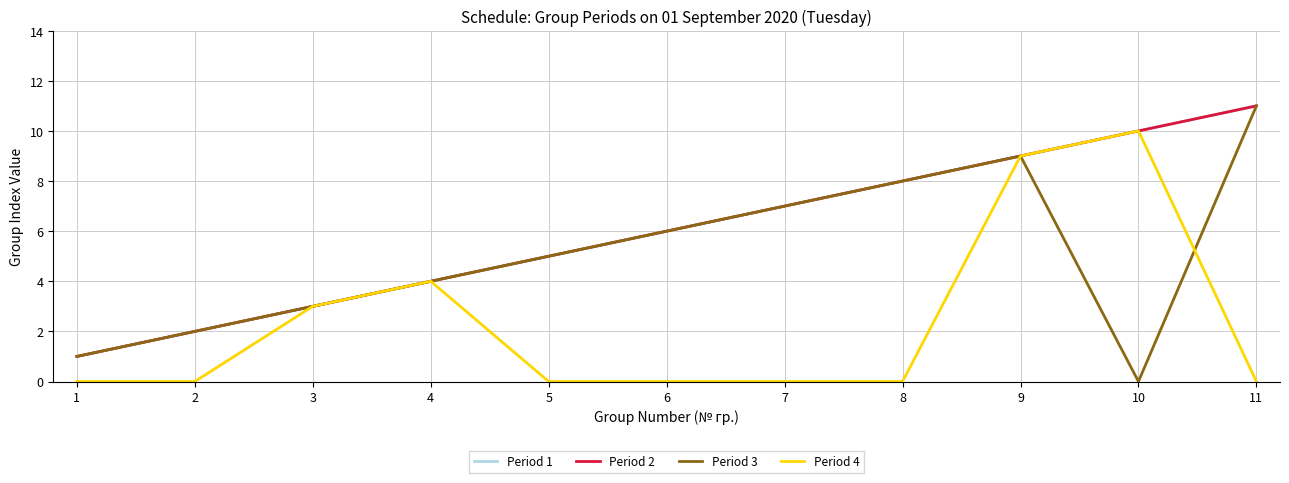

Rank the categories by Period 2 value from highest to lowest.

11, 10, 9, 8, 7, 6, 5, 4, 3, 2, 1